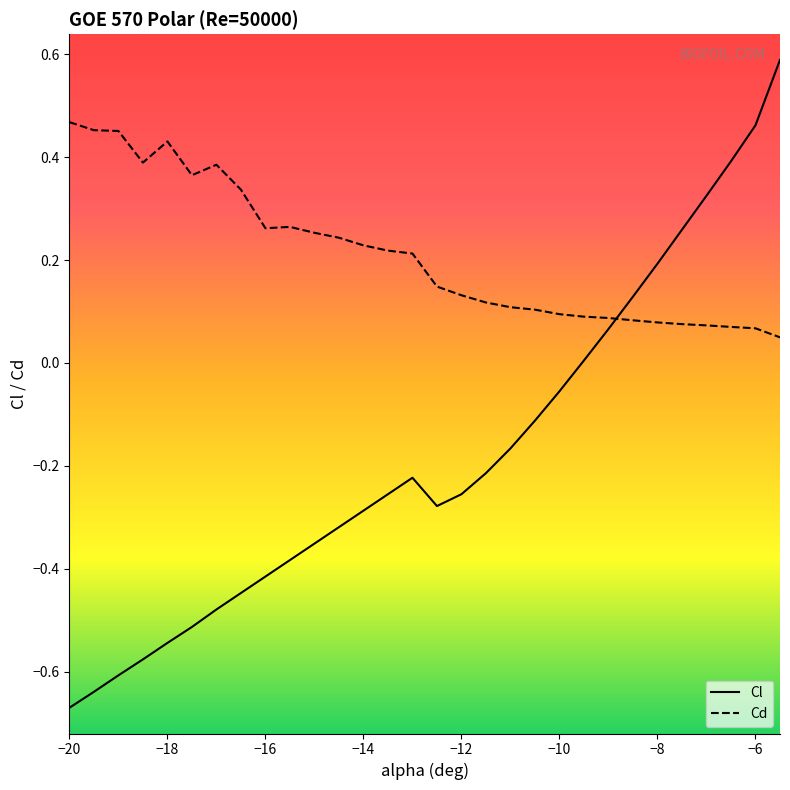

How many data points does each series have?

30